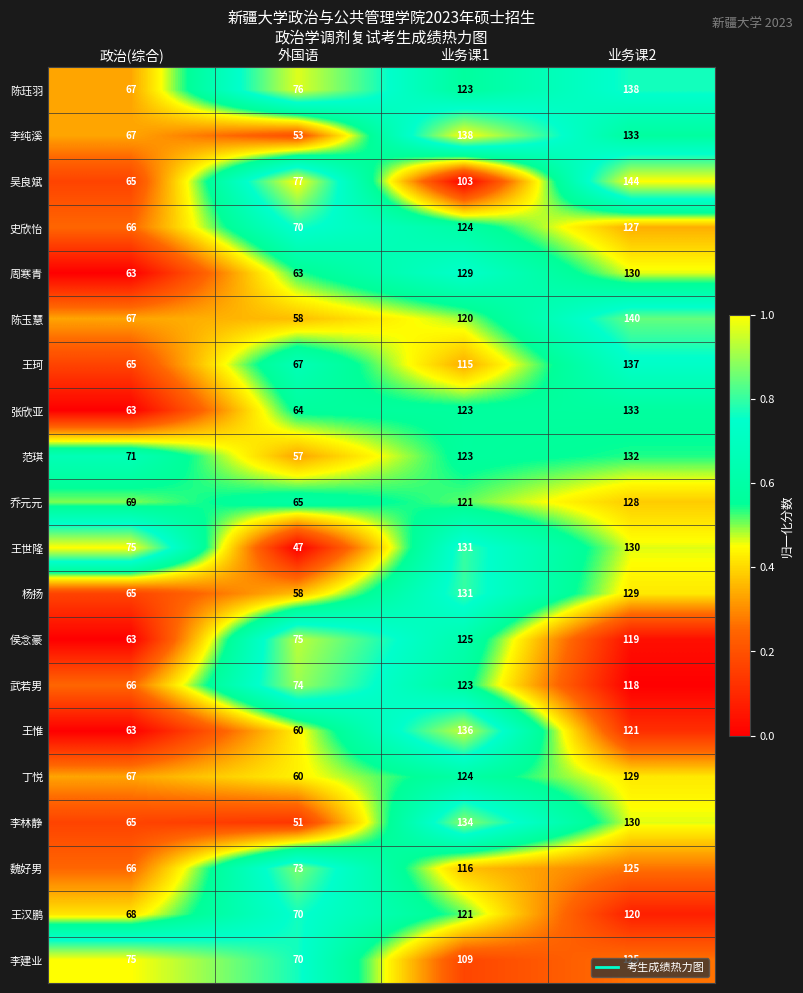

The value of 武若男 at 业务课2 is 51. True or false?

False